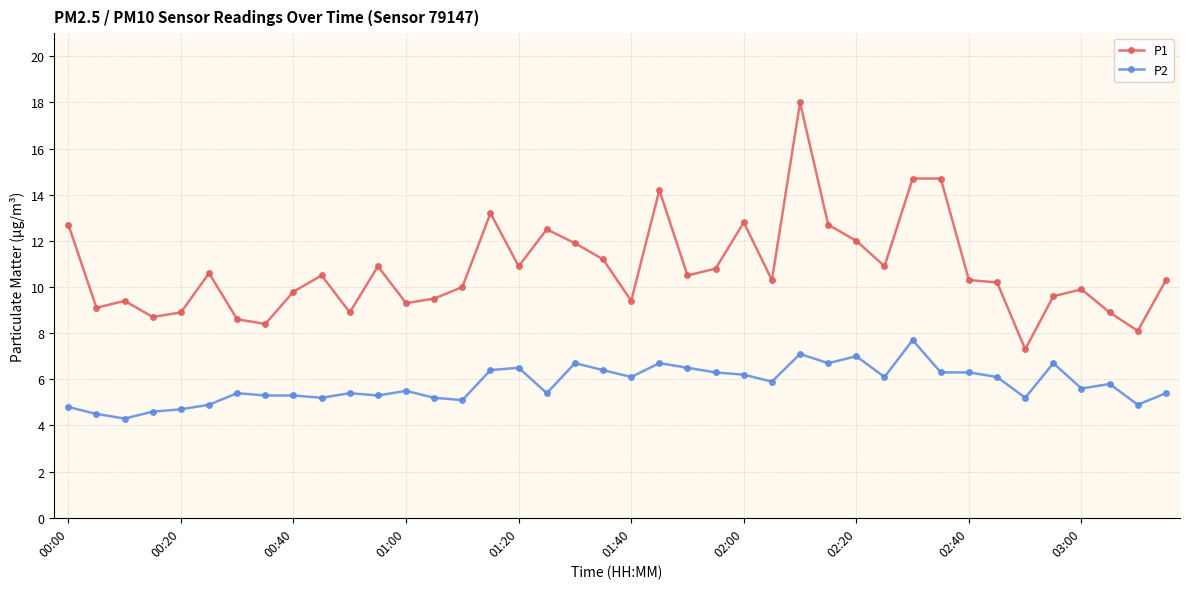

What is the value of the P2 point at the 13th from the left?

5.5